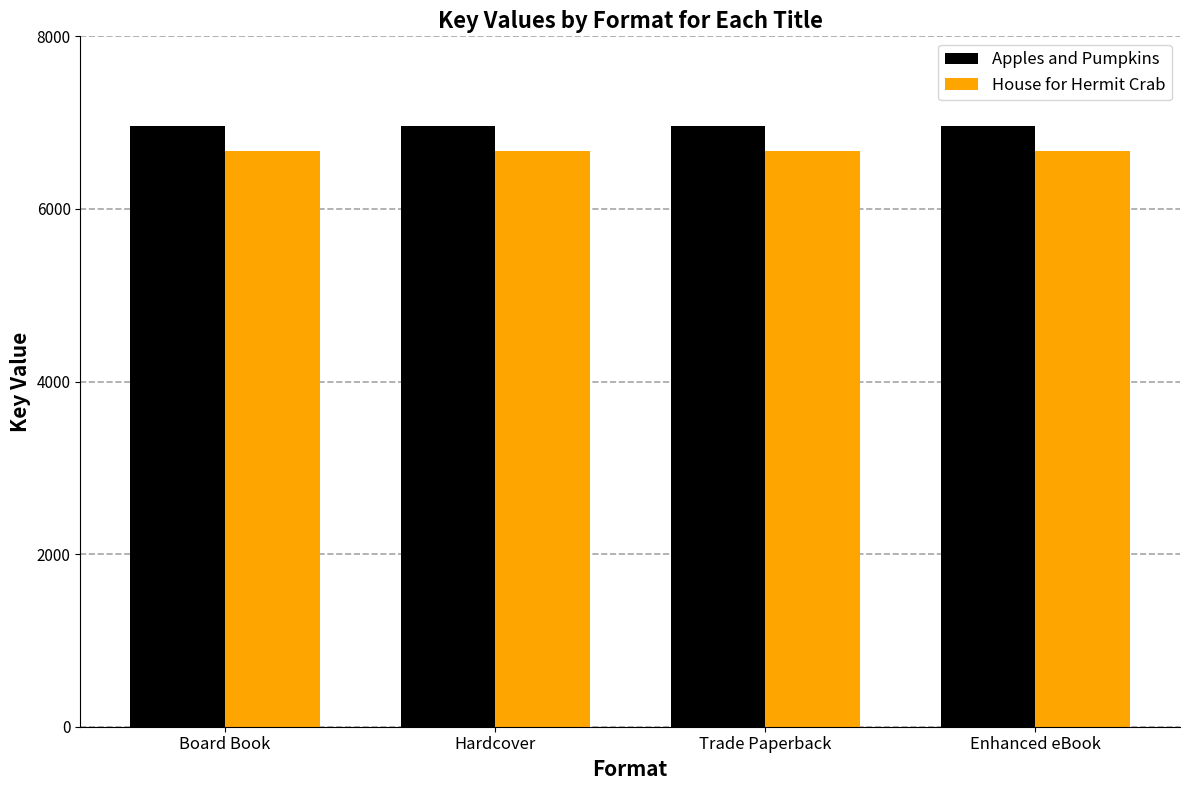

Reading right to left, list all the values displayed in this chart.

Apples and Pumpkins: Enhanced eBook=6966	Trade Paperback=6966	Hardcover=6966	Board Book=6966
House for Hermit Crab: Enhanced eBook=6671	Trade Paperback=6671	Hardcover=6671	Board Book=6671